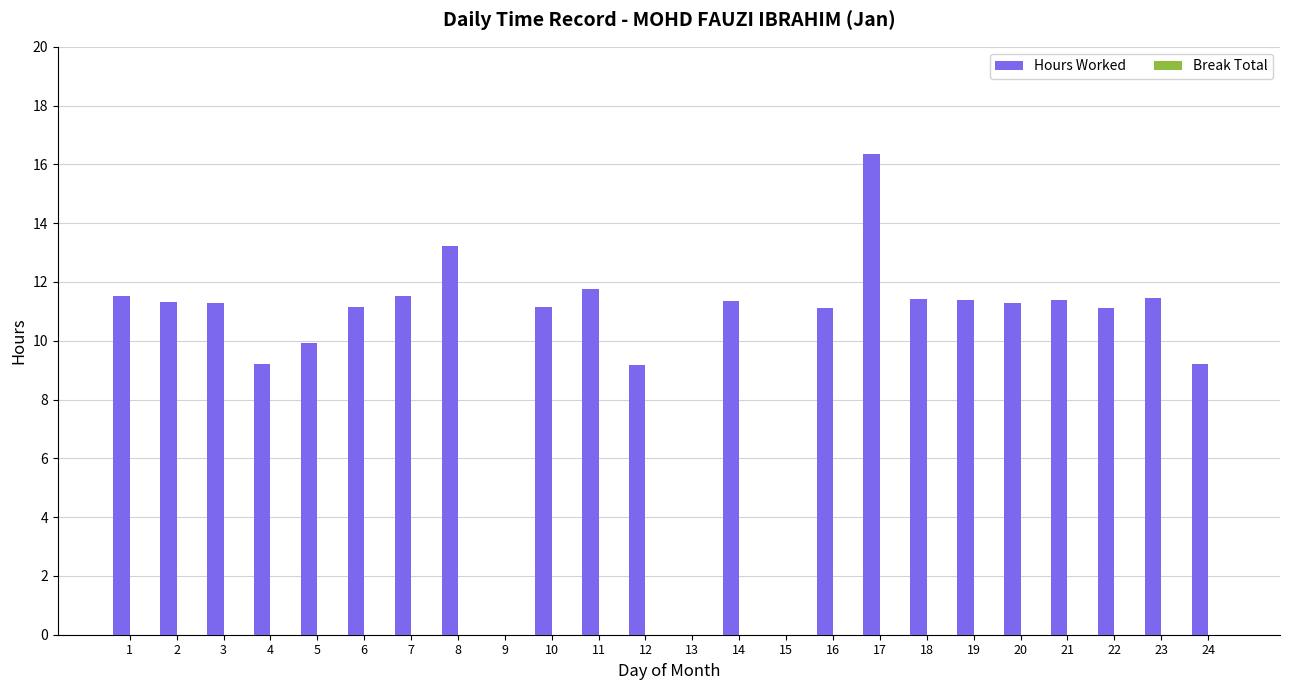

What is the sum of the values at 19 and 13?

11.4